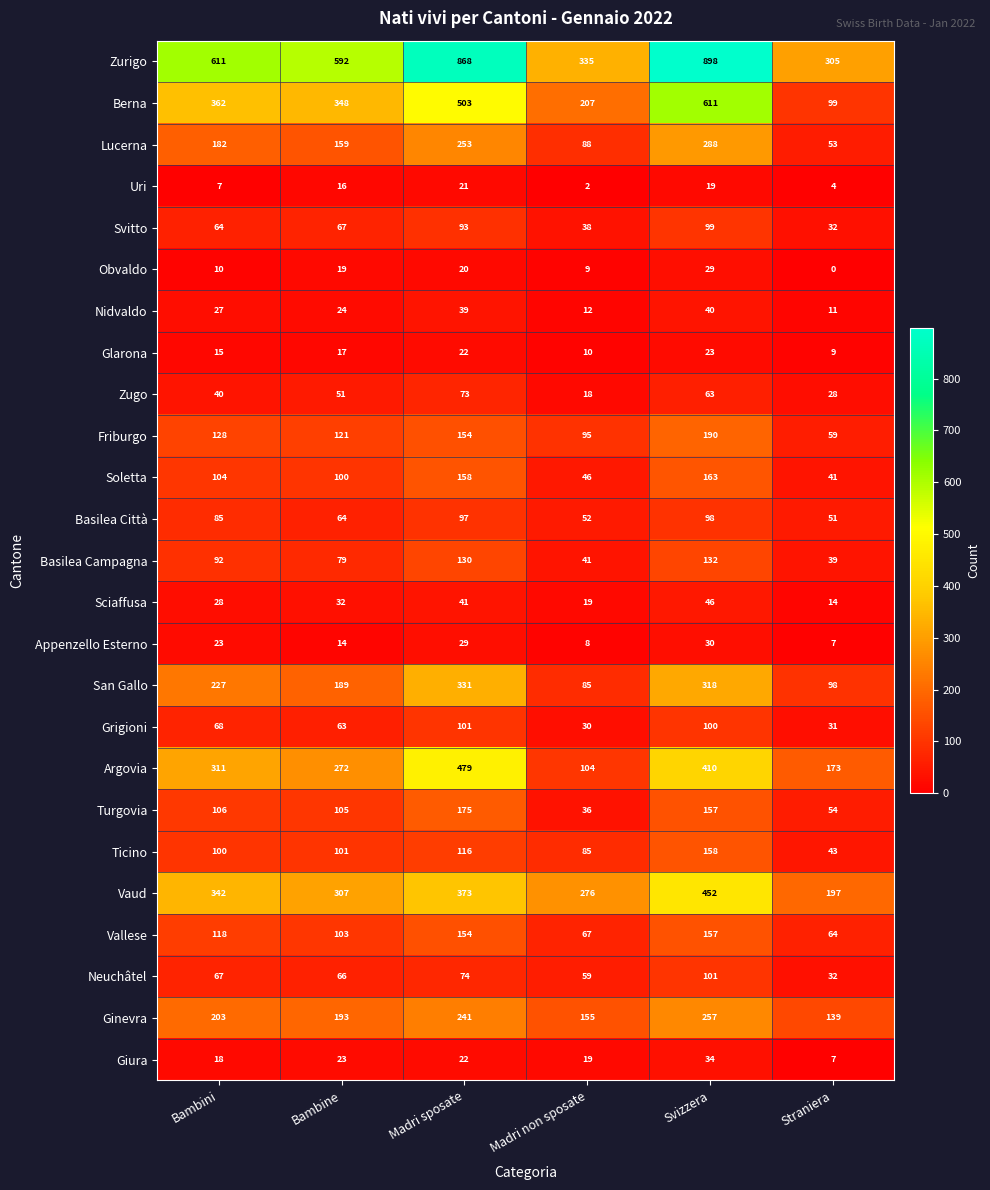

What is the total value across all series at Bambine?

3125